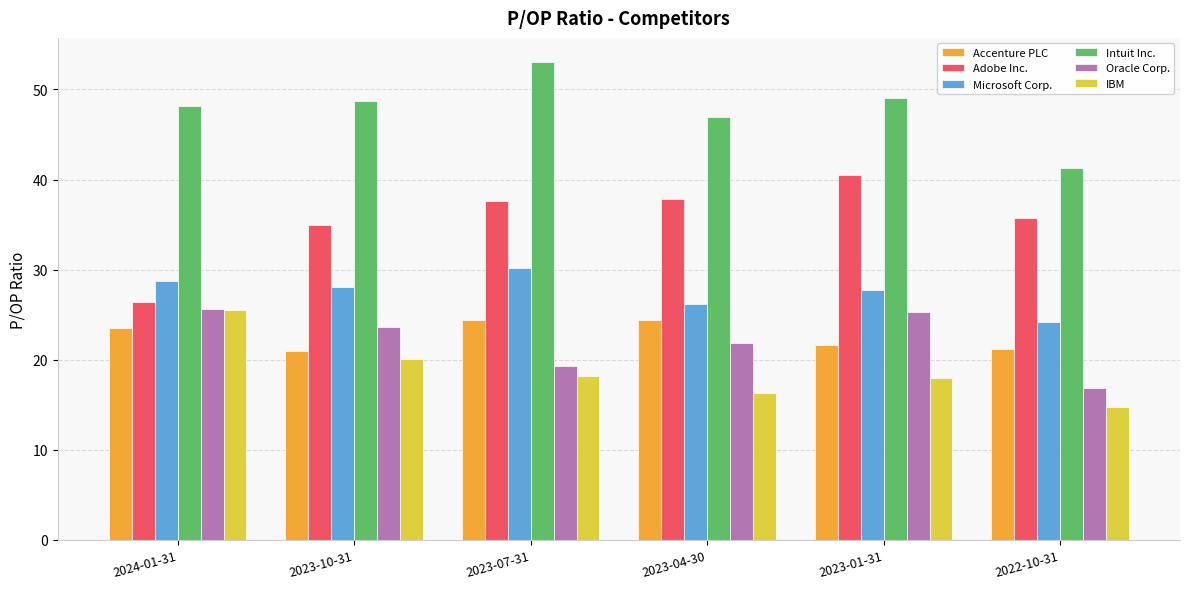

How many values in the Microsoft Corp. series exceed 28?

3